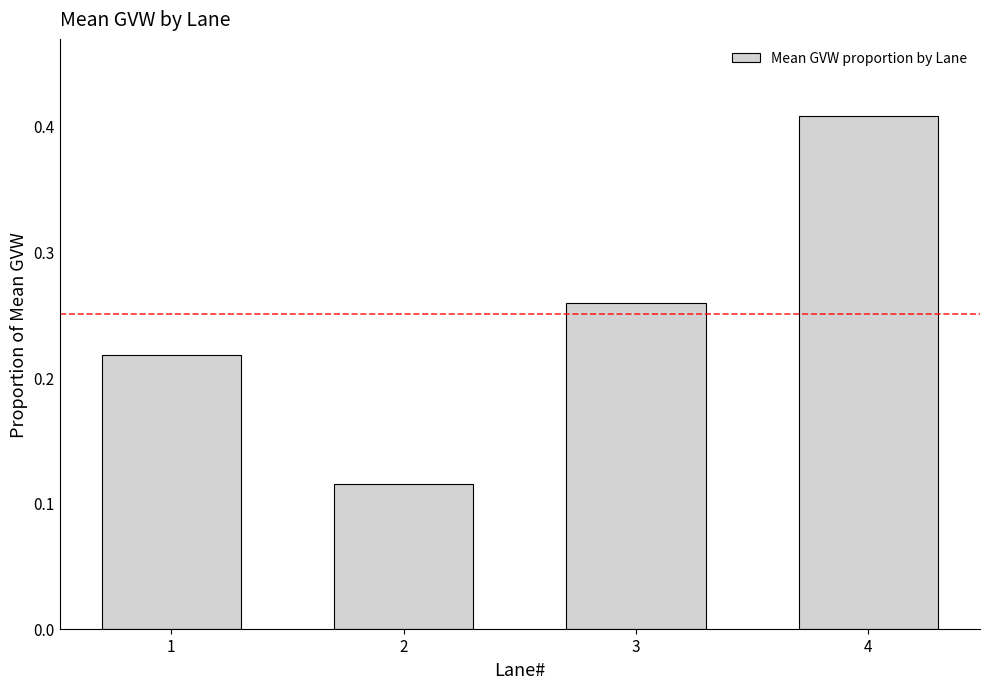

Which category has the highest value across all series?

4